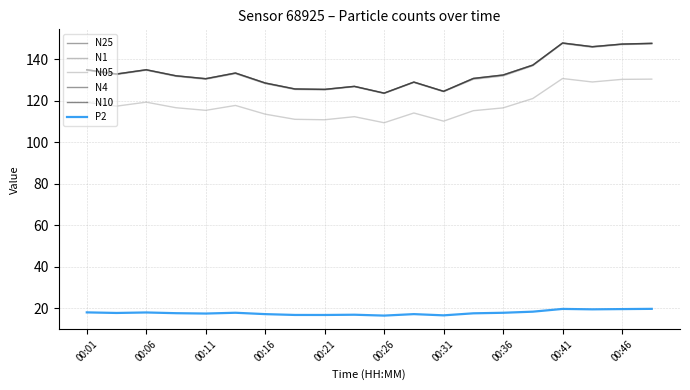

What is the value of the N1 point at the 4th from the left?

131.8